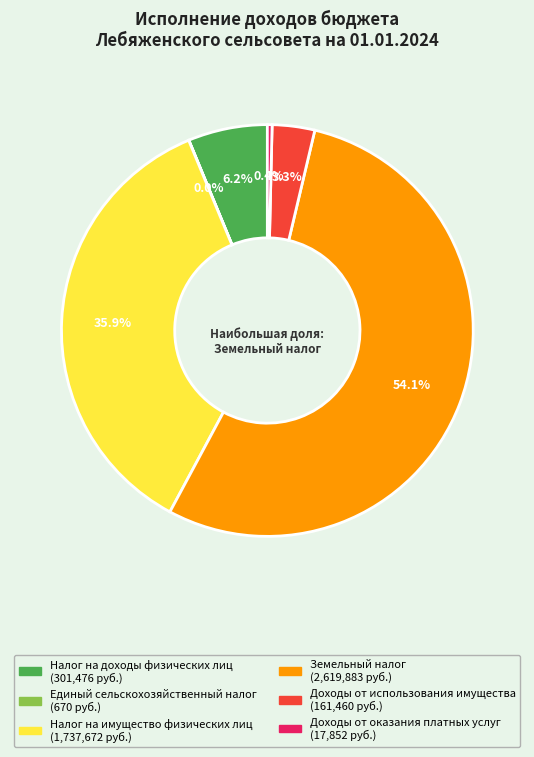

Does any single category account for the majority?

Yes